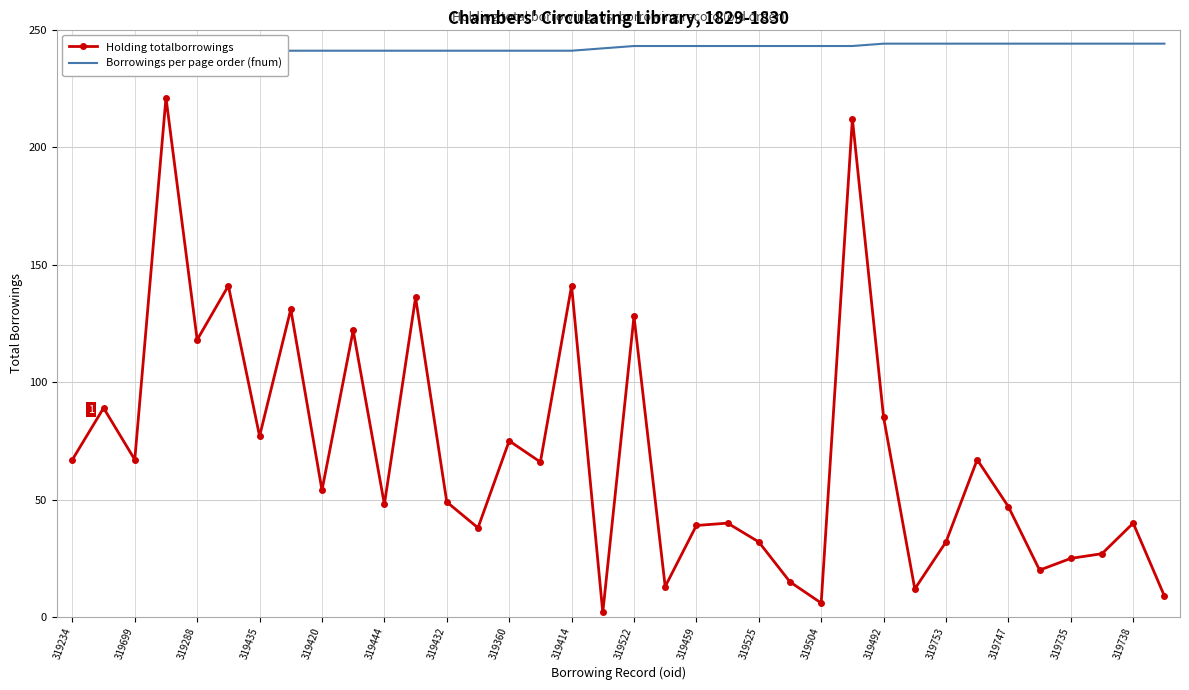

Which series has the widest spread of values?

Holding totalborrowings